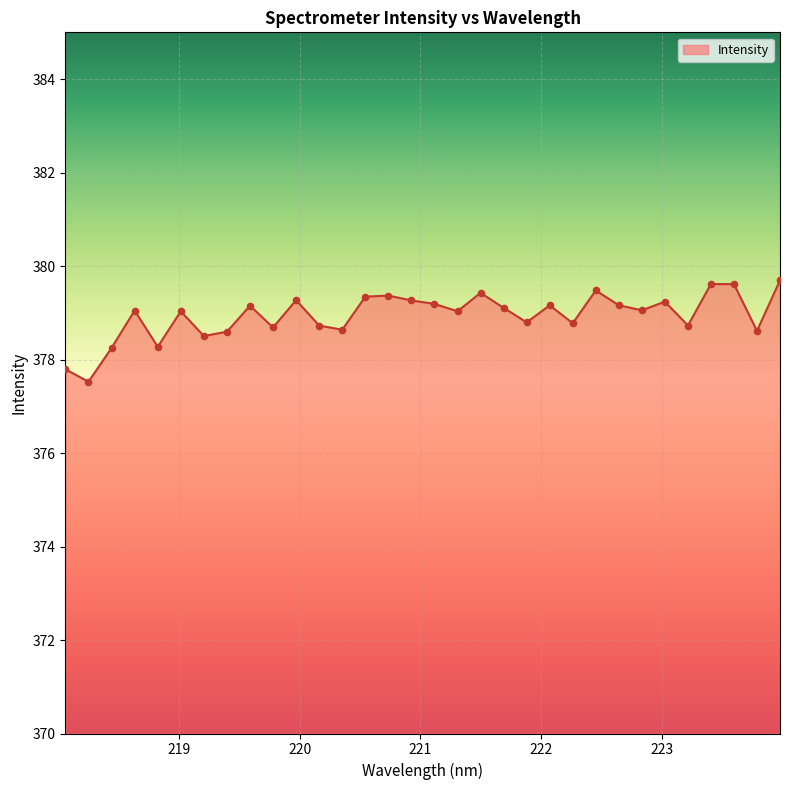

What is the difference between the maximum and minimum values?

2.2